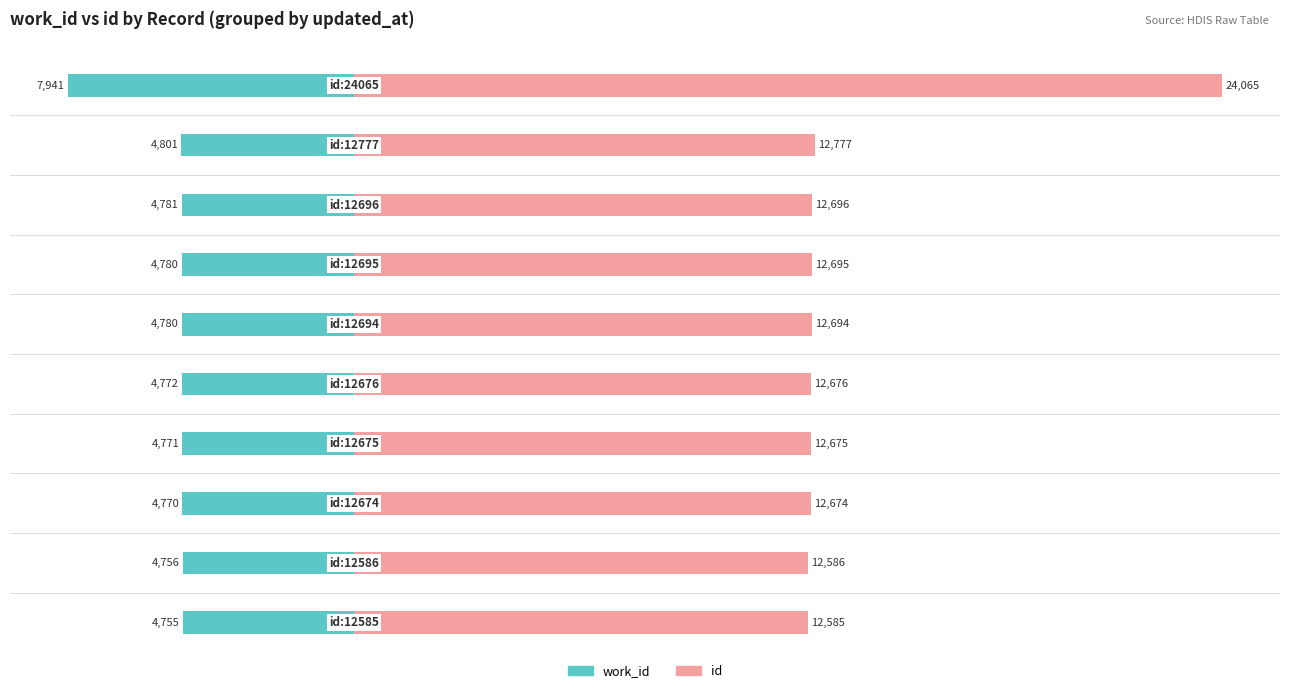

List the series in order of their overall mean, highest first.

id, work_id